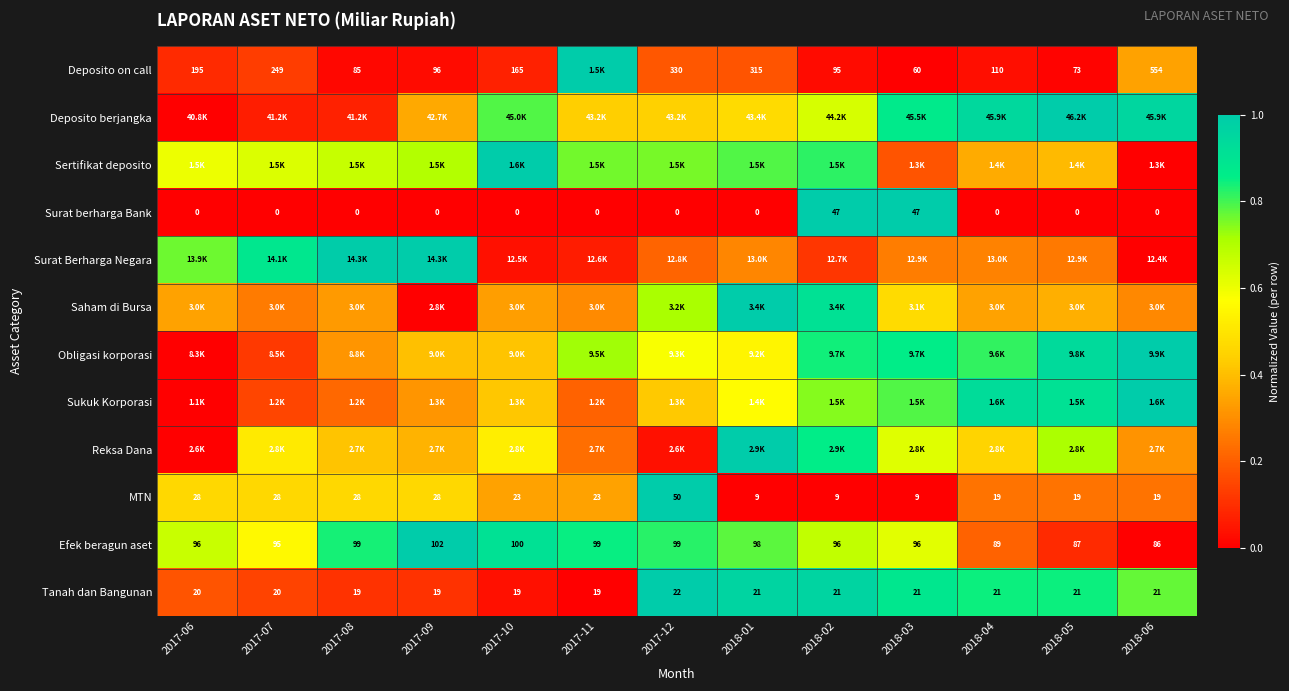

Count the number of data series in this chart.

12